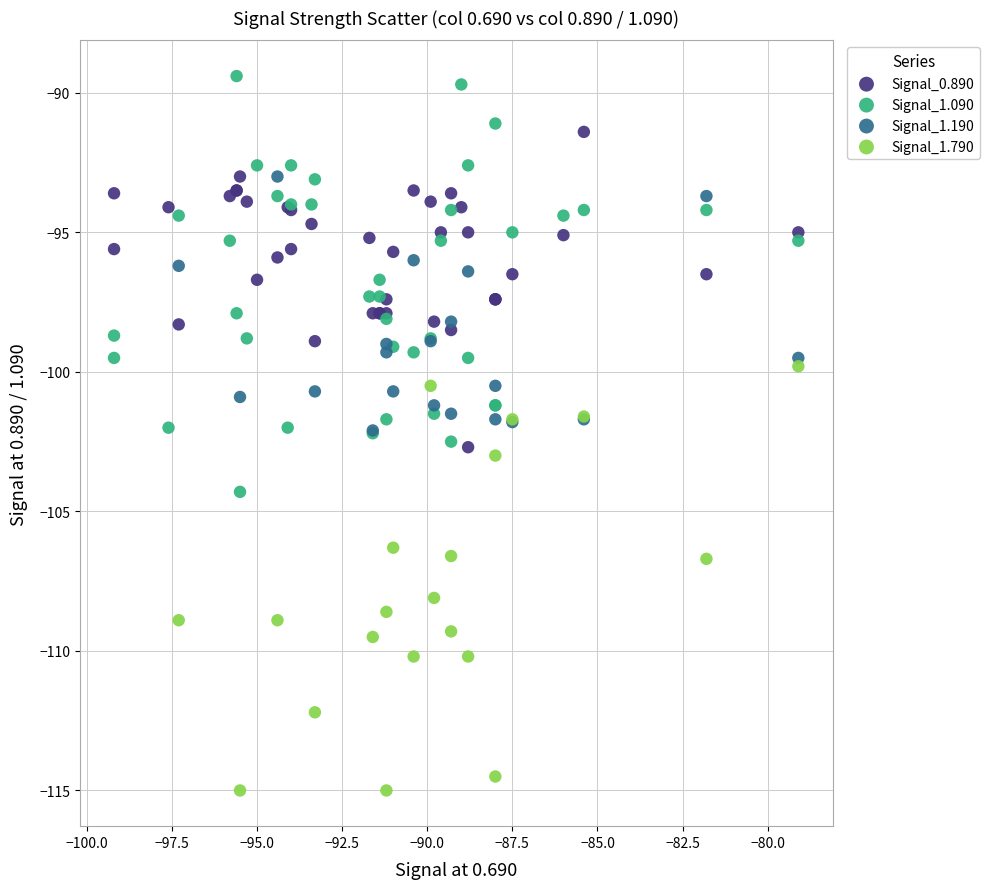

Which series reaches the minimum Y coordinate?

Signal_1.790